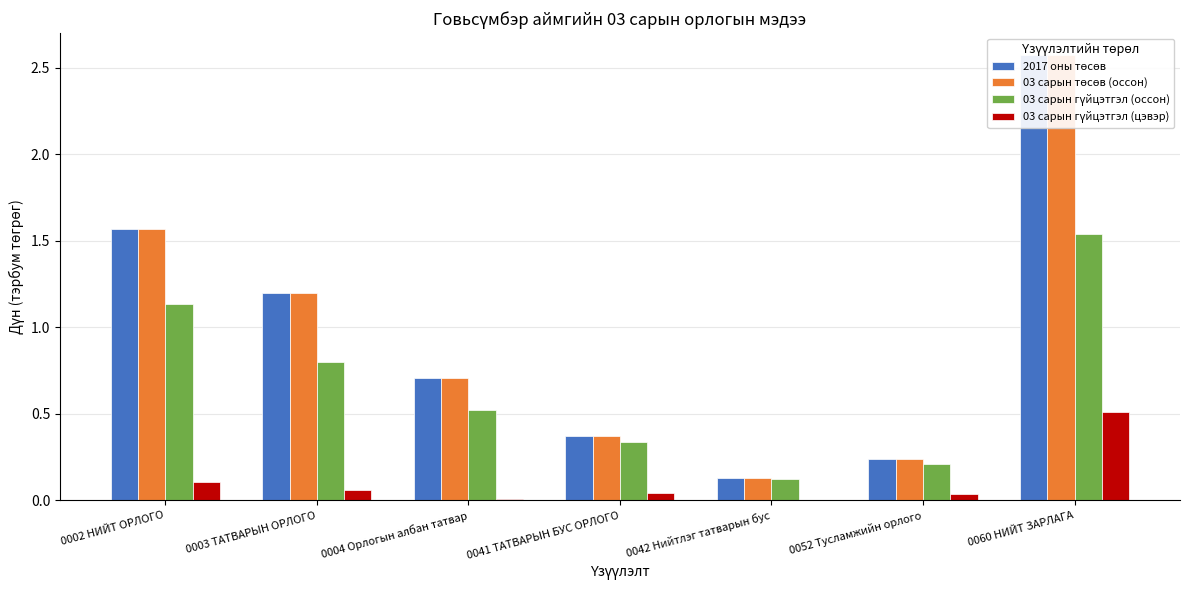

Between 0002 НИЙТ ОРЛОГО and 0041 ТАТВАРЫН БУС ОРЛОГО, which series saw the biggest shift?

2017 оны төсөв